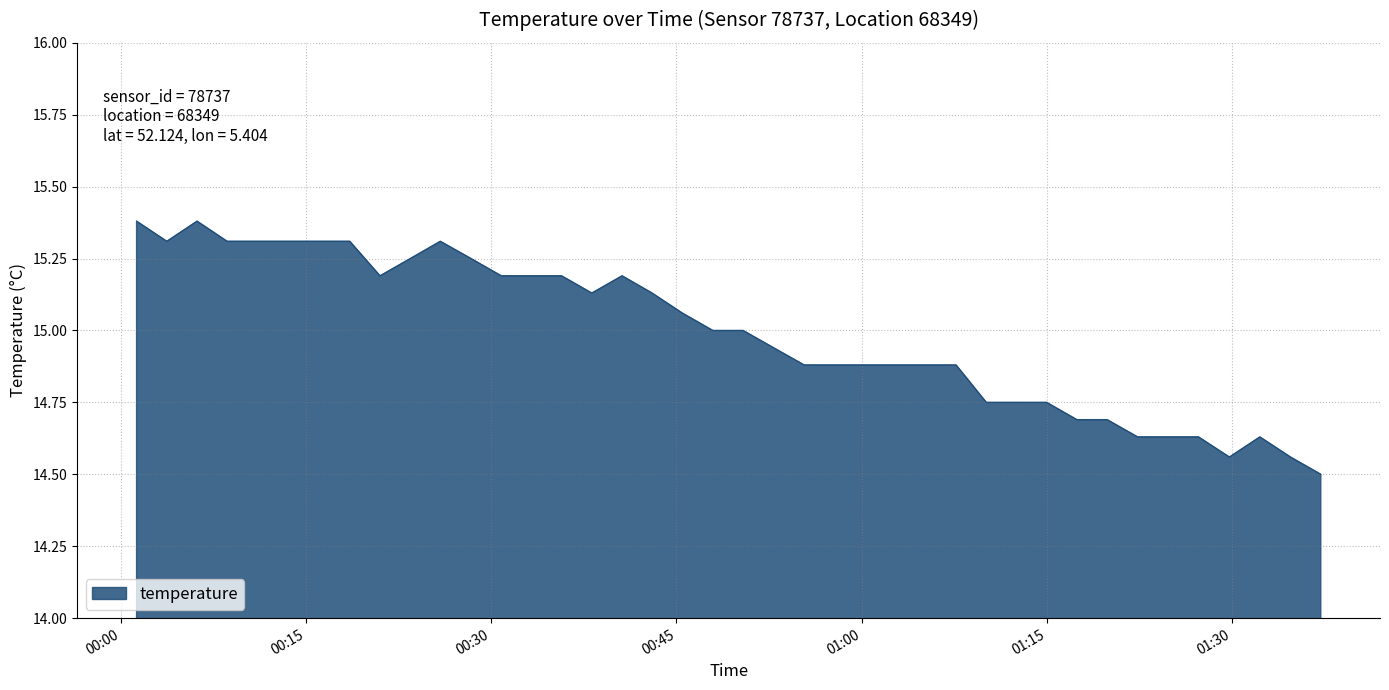

What is the difference between the maximum and second lowest values?

0.8